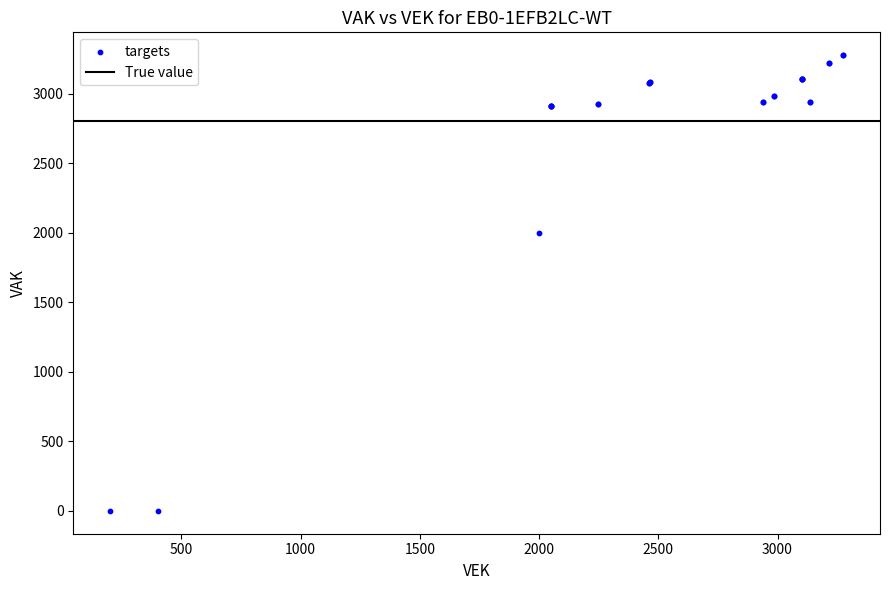

What Y value in the scatter plot is closest to 1638?

2000